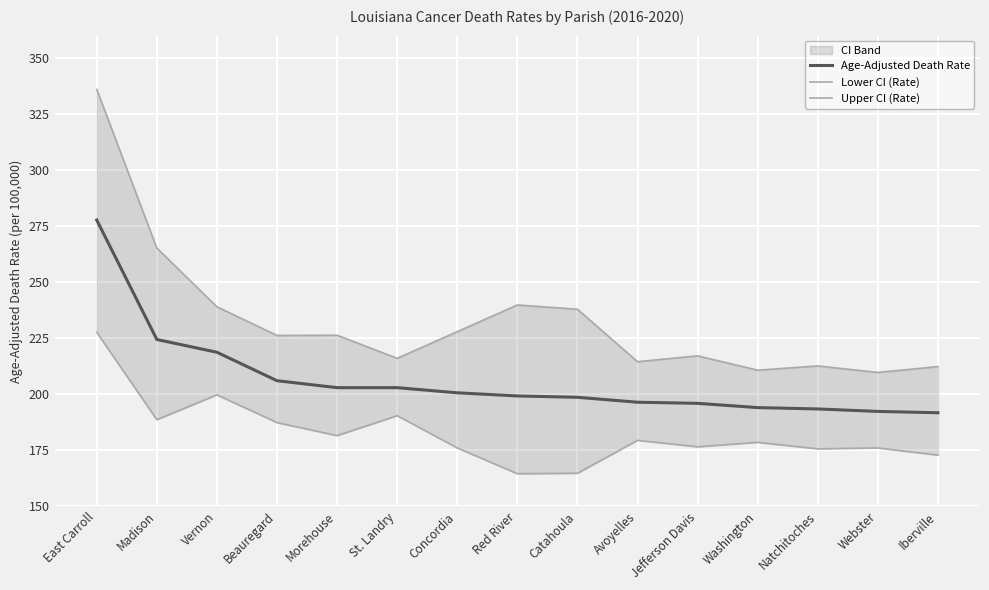

Is the value of Lower CI (Rate) at Washington greater than the value of Age-Adjusted Death Rate at Catahoula?

No